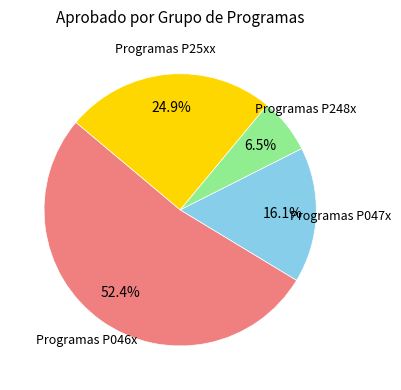

Is the sum of Programas P047x and Programas P046x greater than half?

Yes